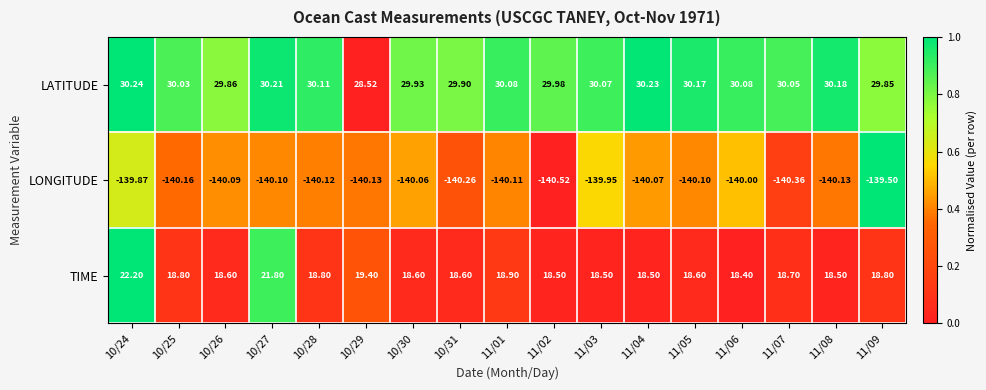

List the series in order of their peak value, lowest first.

LONGITUDE, TIME, LATITUDE